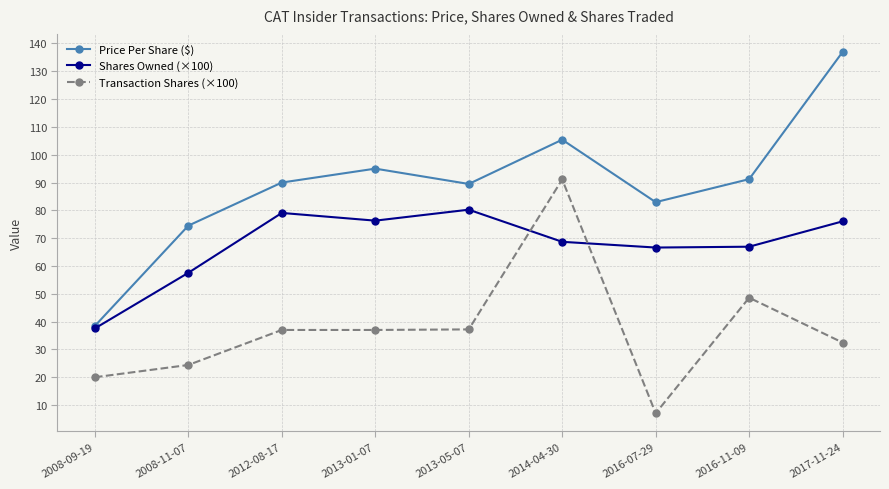

At which category is the sum across all series the highest?

2014-04-30